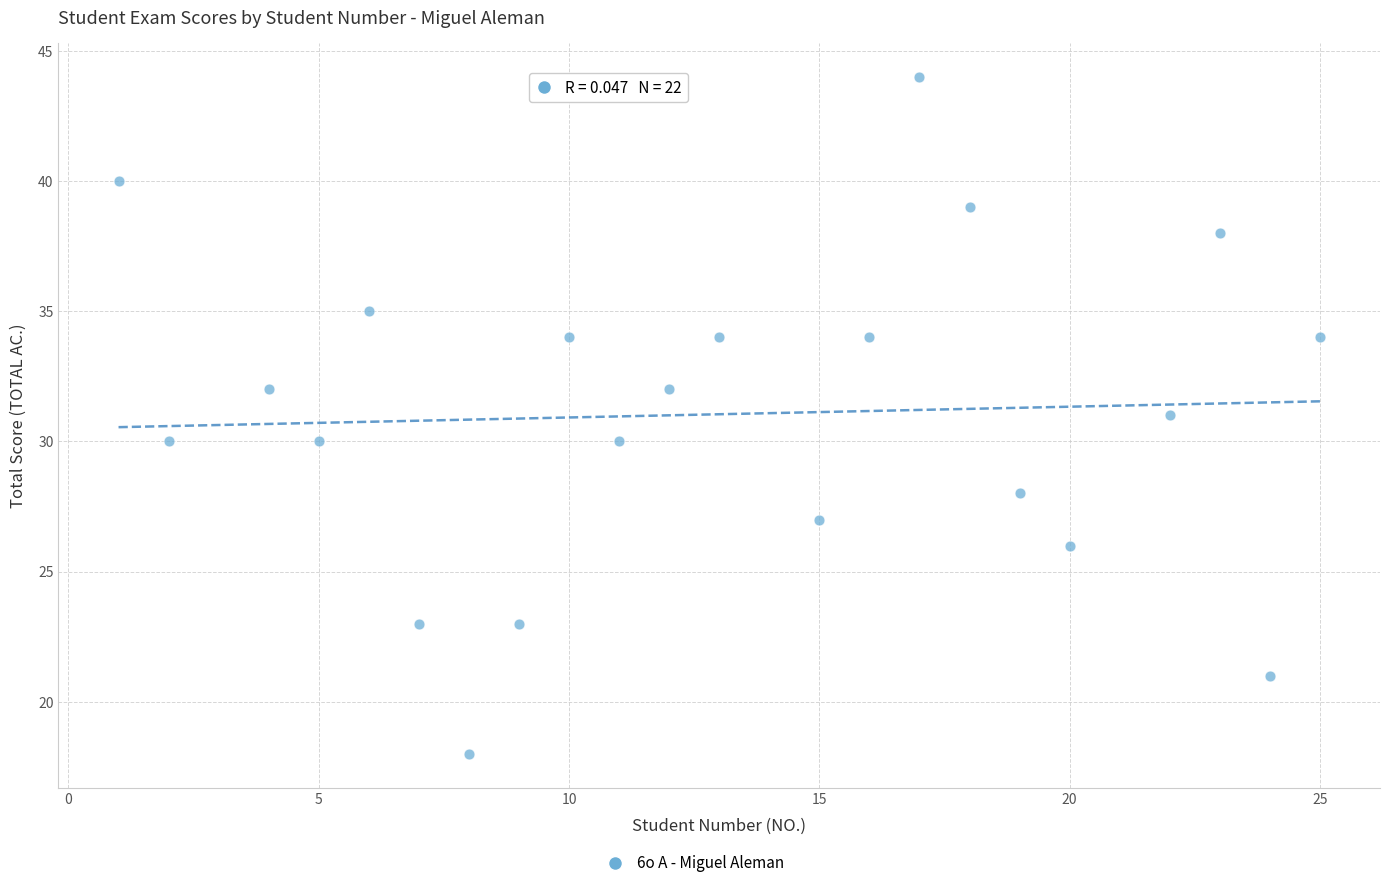

What is the range of X values (max minus min)?

24